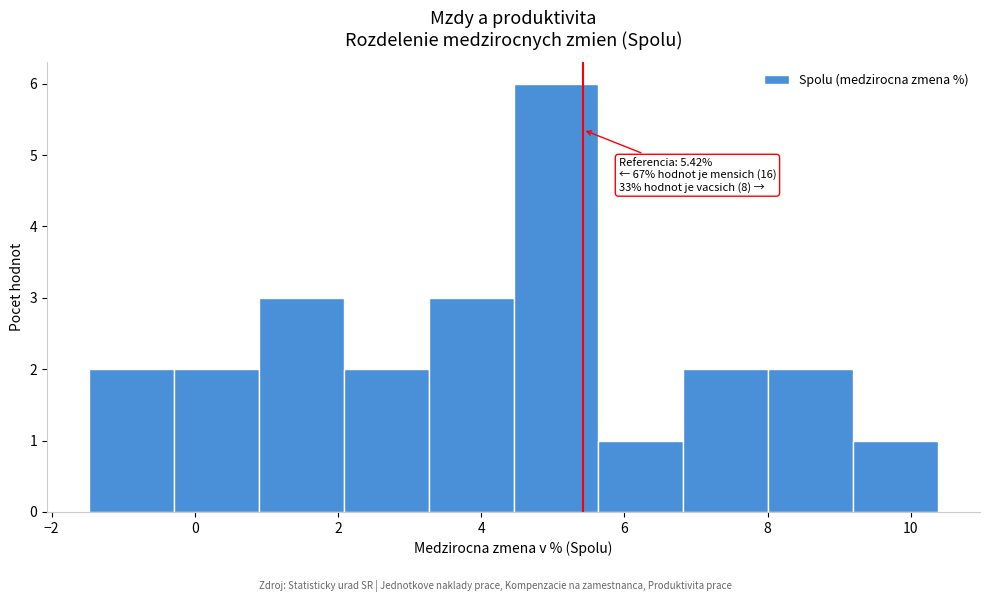

Over which range of the x-axis is the bar tallest?

4.4 to 5.6